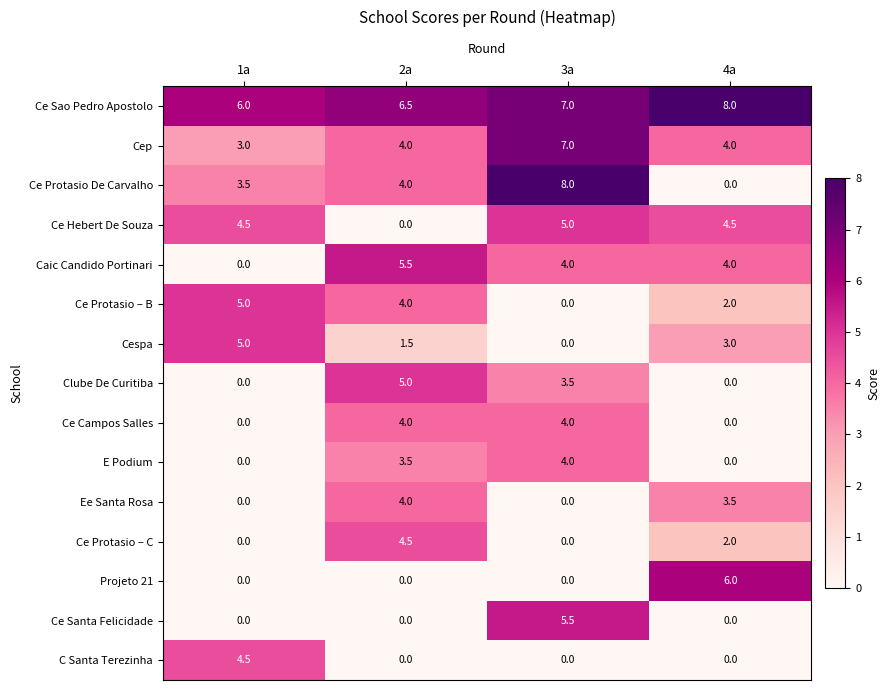

What is the sum of the E Podium values at 2a and 4a?

3.5